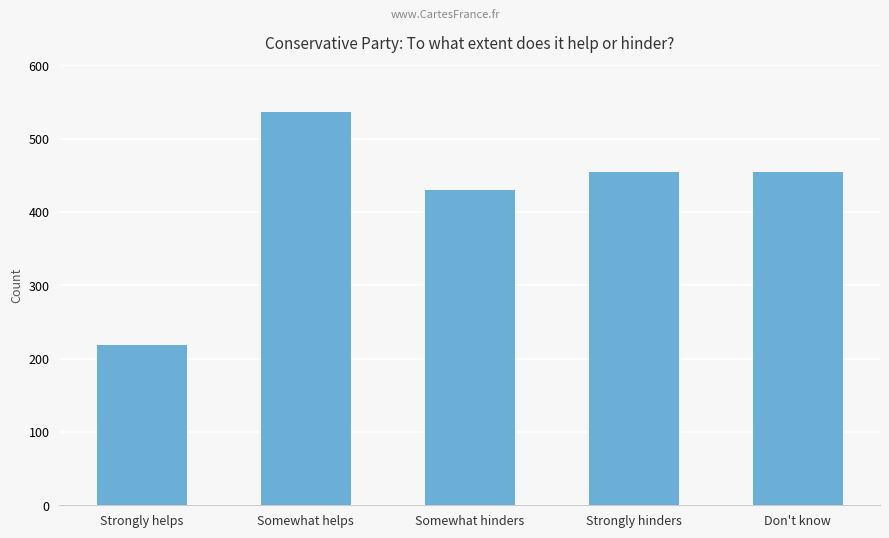

Between Somewhat helps and Somewhat hinders, which is larger?

Somewhat helps